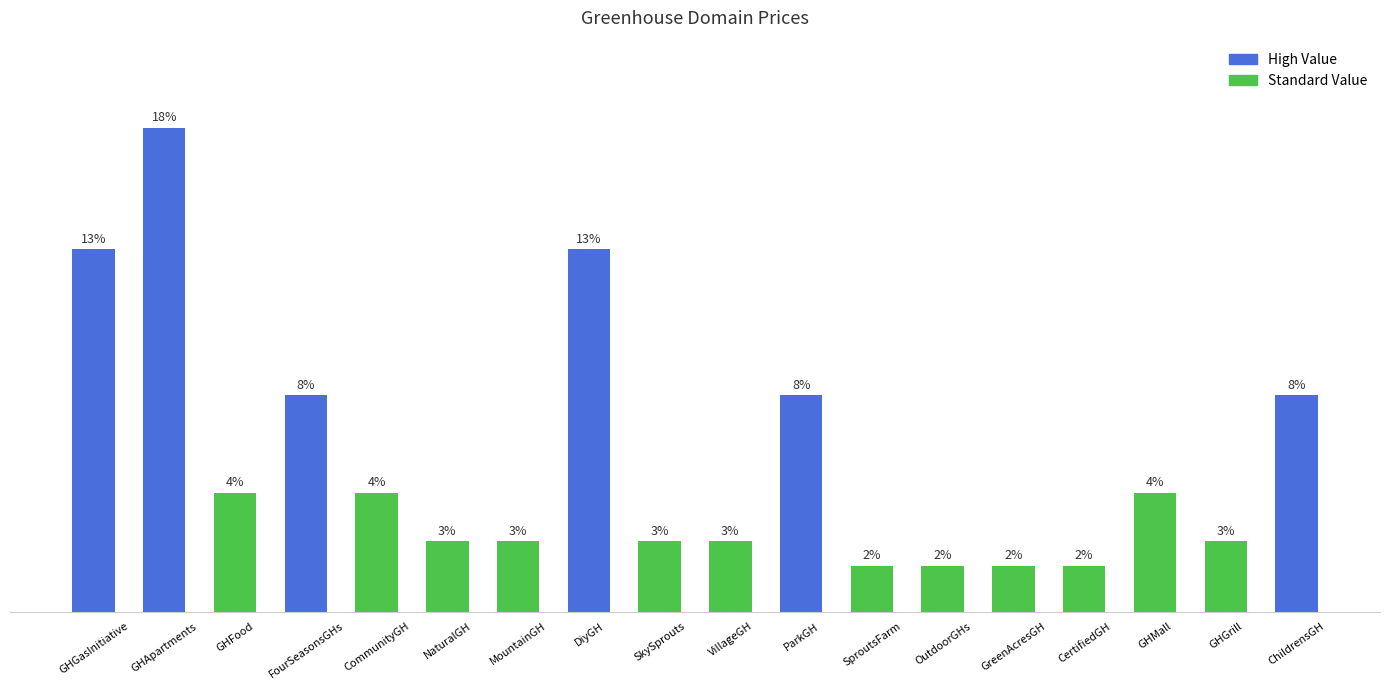

Reading left to right, what are all the values shown in this chart?

14888	19888	4888	8888	4888	2888	2888	14888	2888	2888	8888	1888	1888	1888	1888	4888	2888	8888